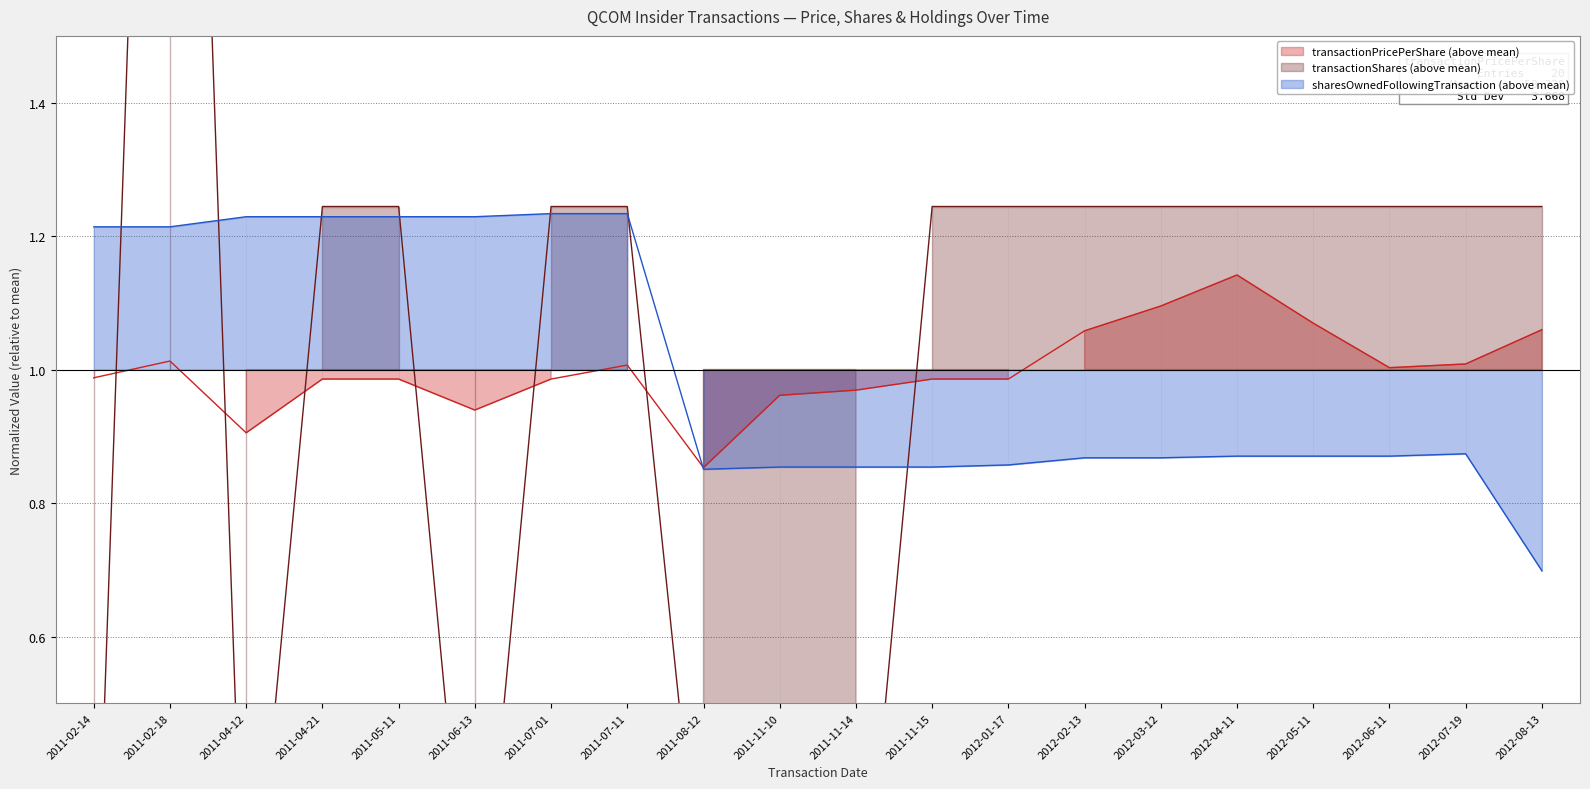

How many lines are shown in the chart?

3